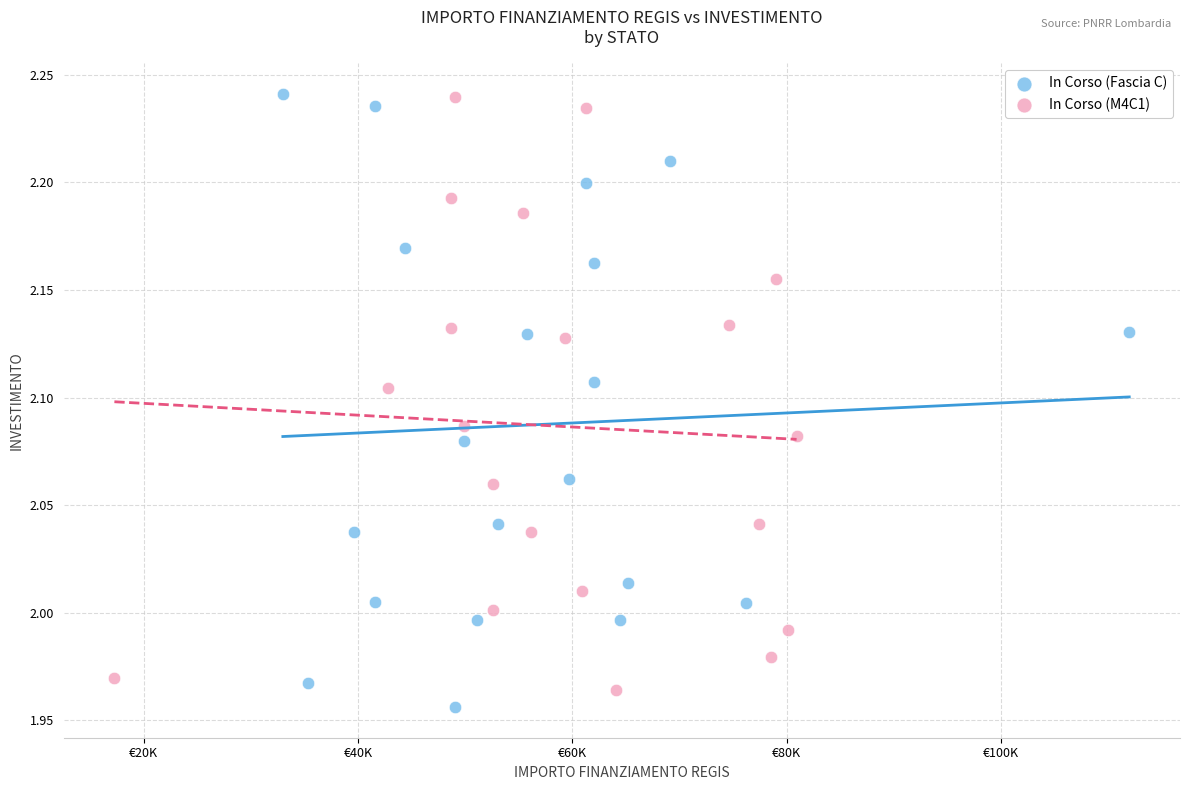

Which series has the widest spread of Y values?

In Corso (Fascia C)